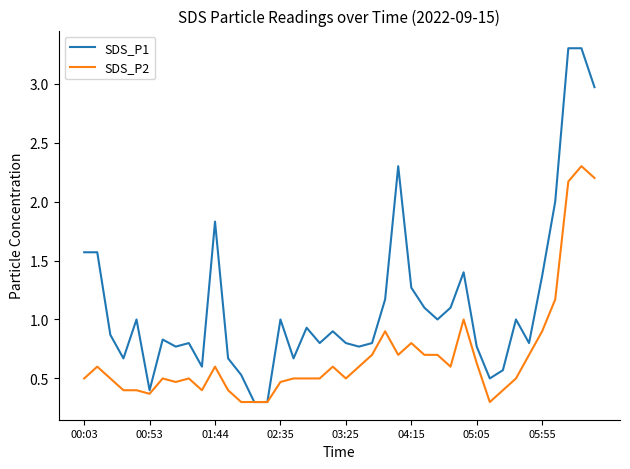

Rank the series by their maximum value, from lowest to highest.

SDS_P2, SDS_P1